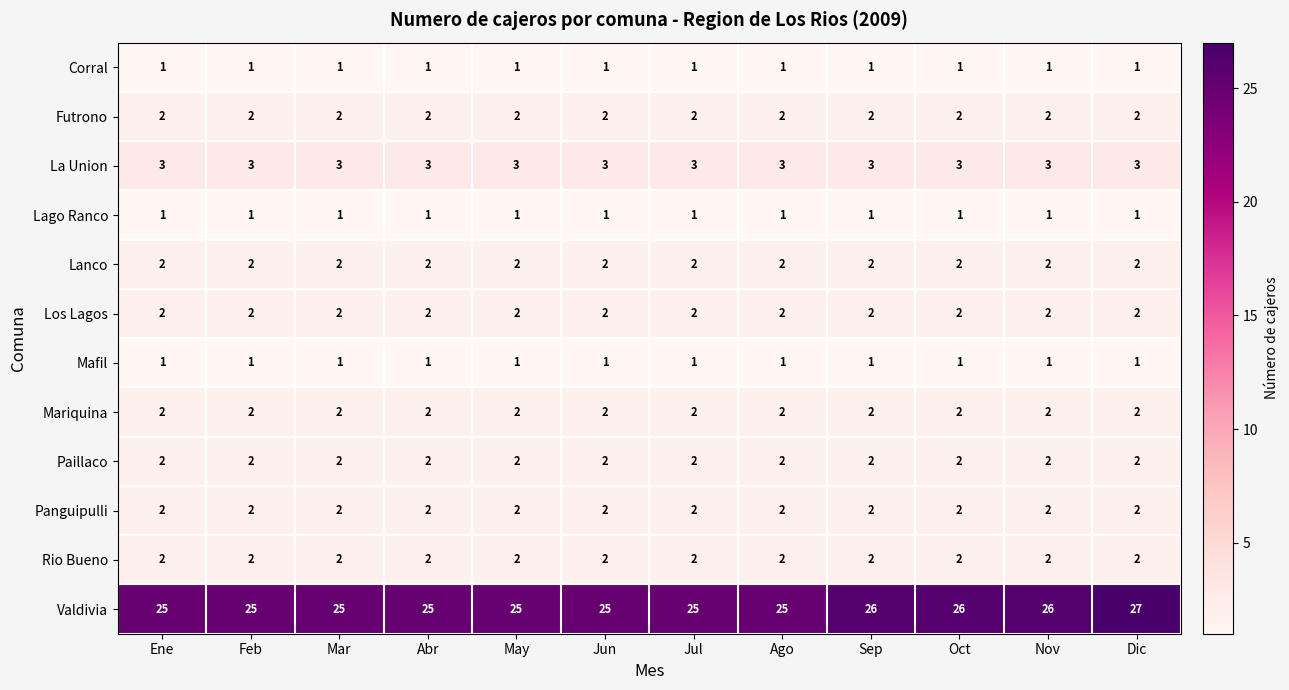

What is the difference between the highest and lowest values at May?

24